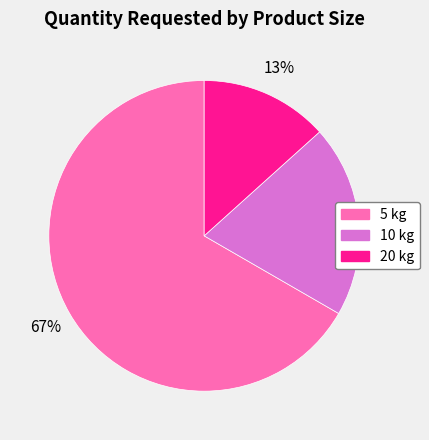

How many segments does this pie chart have?

3